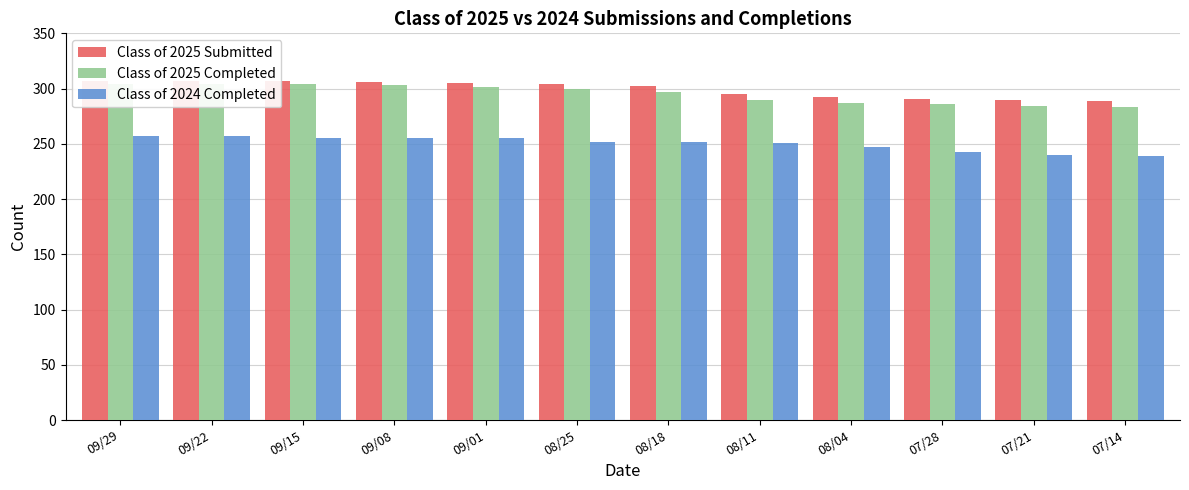

What is the value of the Class of 2025 Completed bar at the 9th from the left?

287